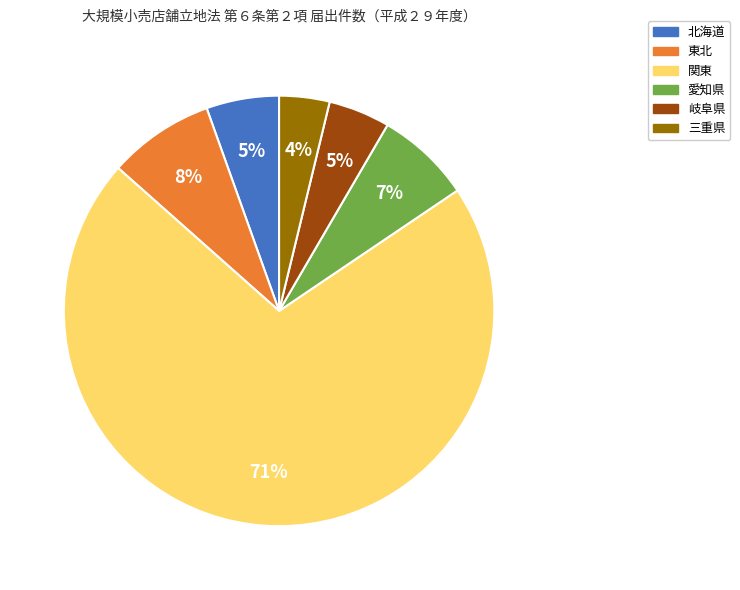

Is the sum of 東北 and 愛知県 greater than half?

No